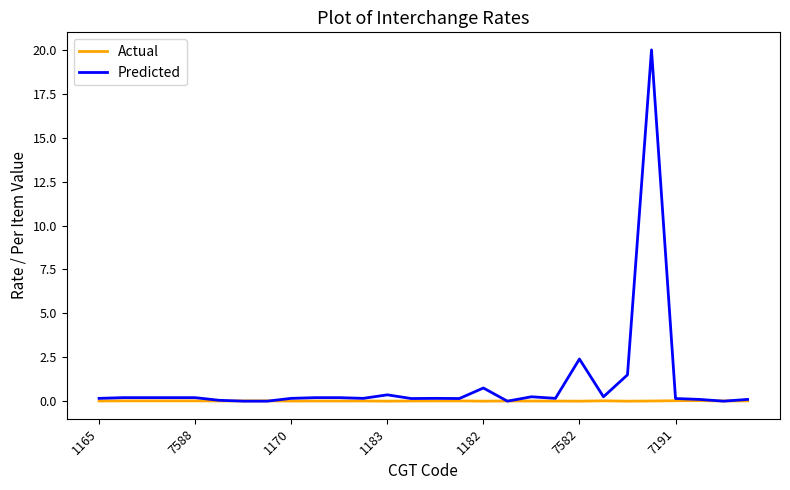

Which series has the largest total across all categories?

Predicted